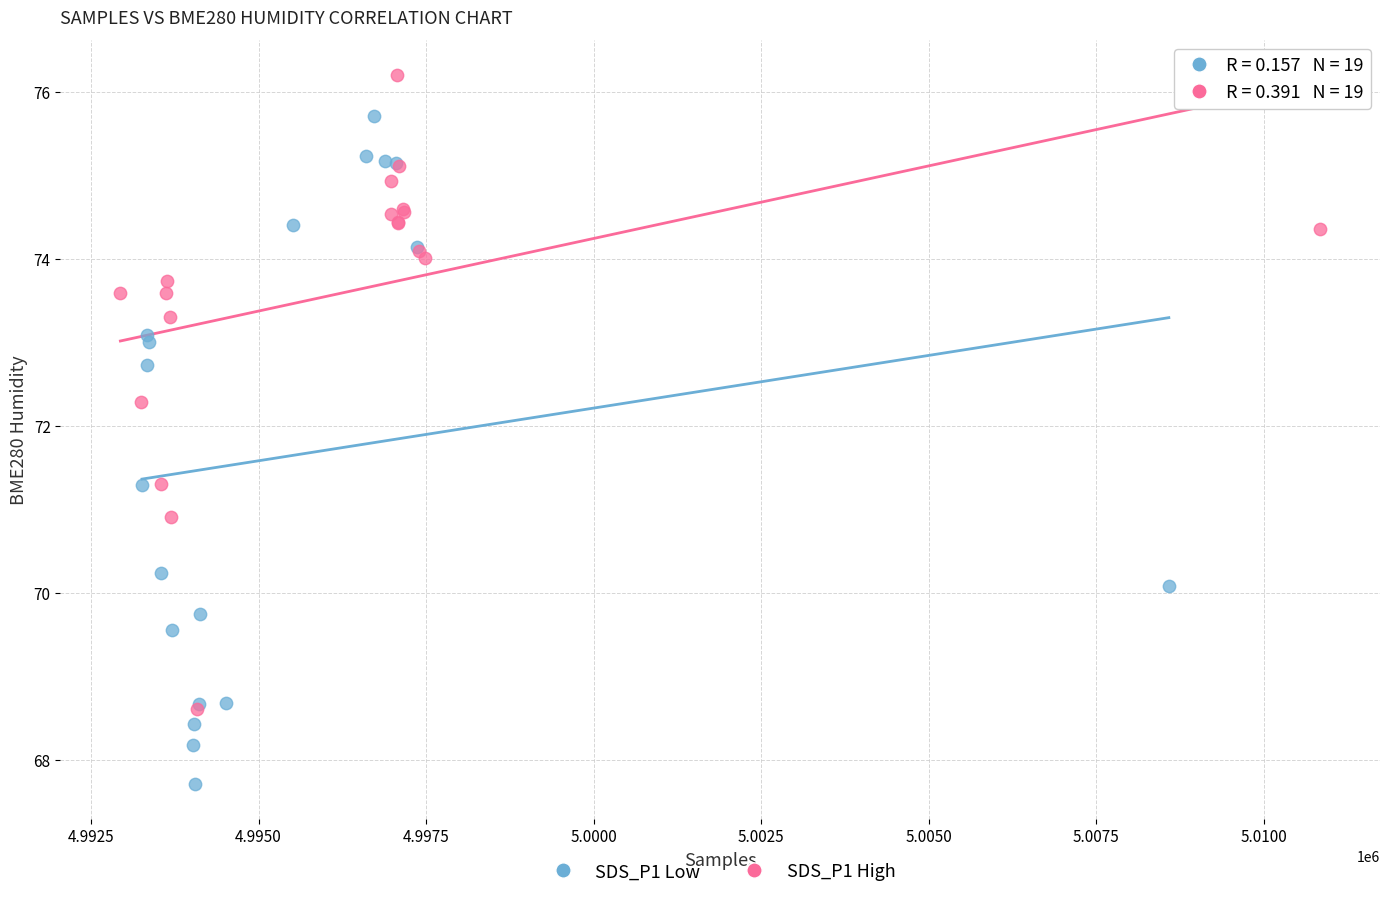

Which series contains the lowest Y value?

SDS_P1 Low